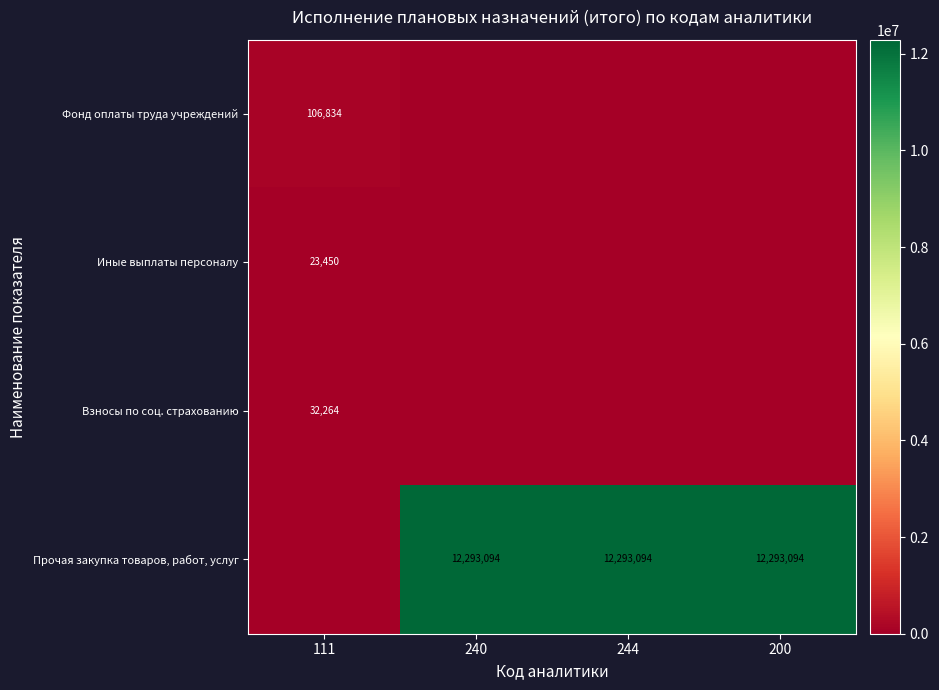

What is the sum of the Прочая закупка товаров, работ, услуг values at 200 and 244?

24586188